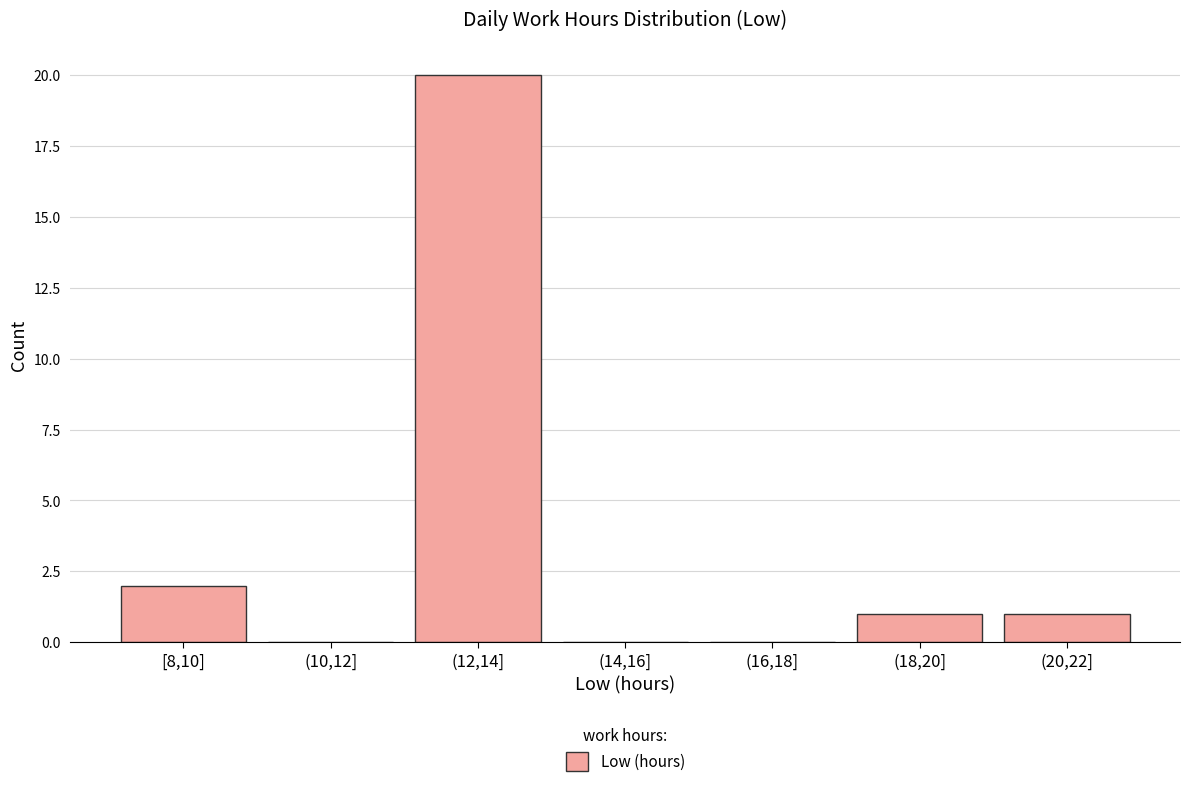

Reading left to right, what are all the values shown in this chart?

[8,10]=2	(10,12]=0	(12,14]=20	(14,16]=0	(16,18]=0	(18,20]=1	(20,22]=1